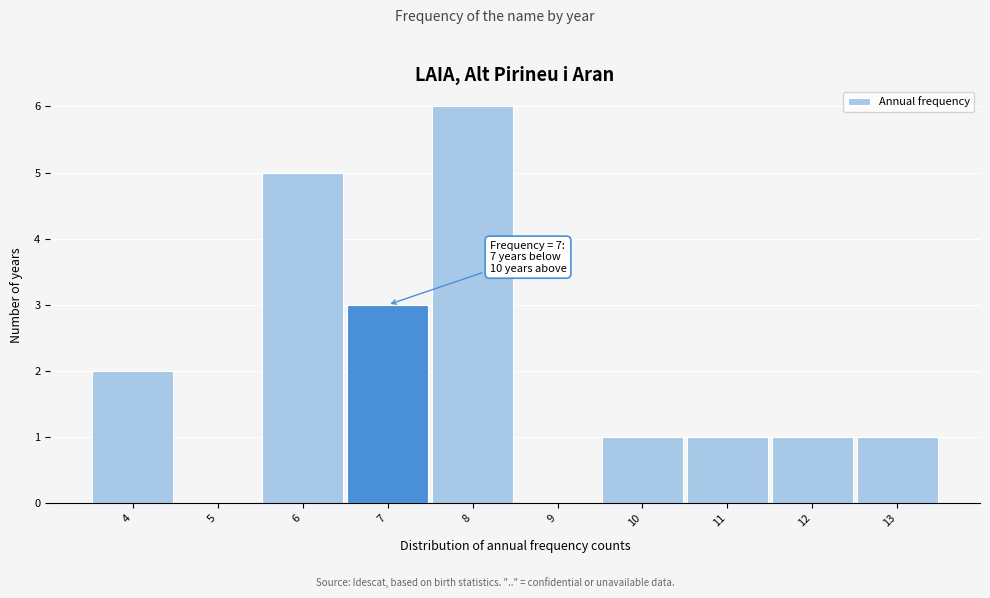

Which range on the x-axis has the tallest bar?

7.5 to 8.5